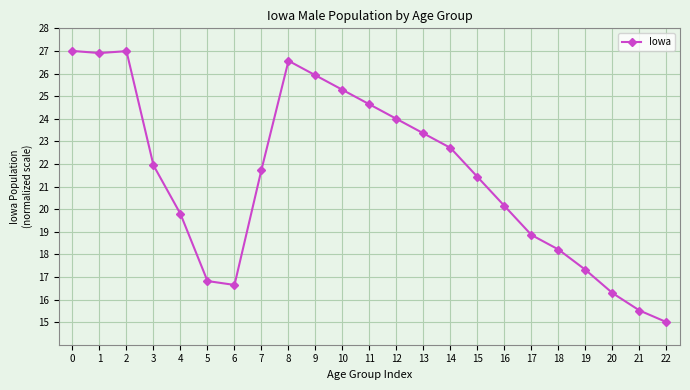

Is this an area chart (filled region under the line)?

No